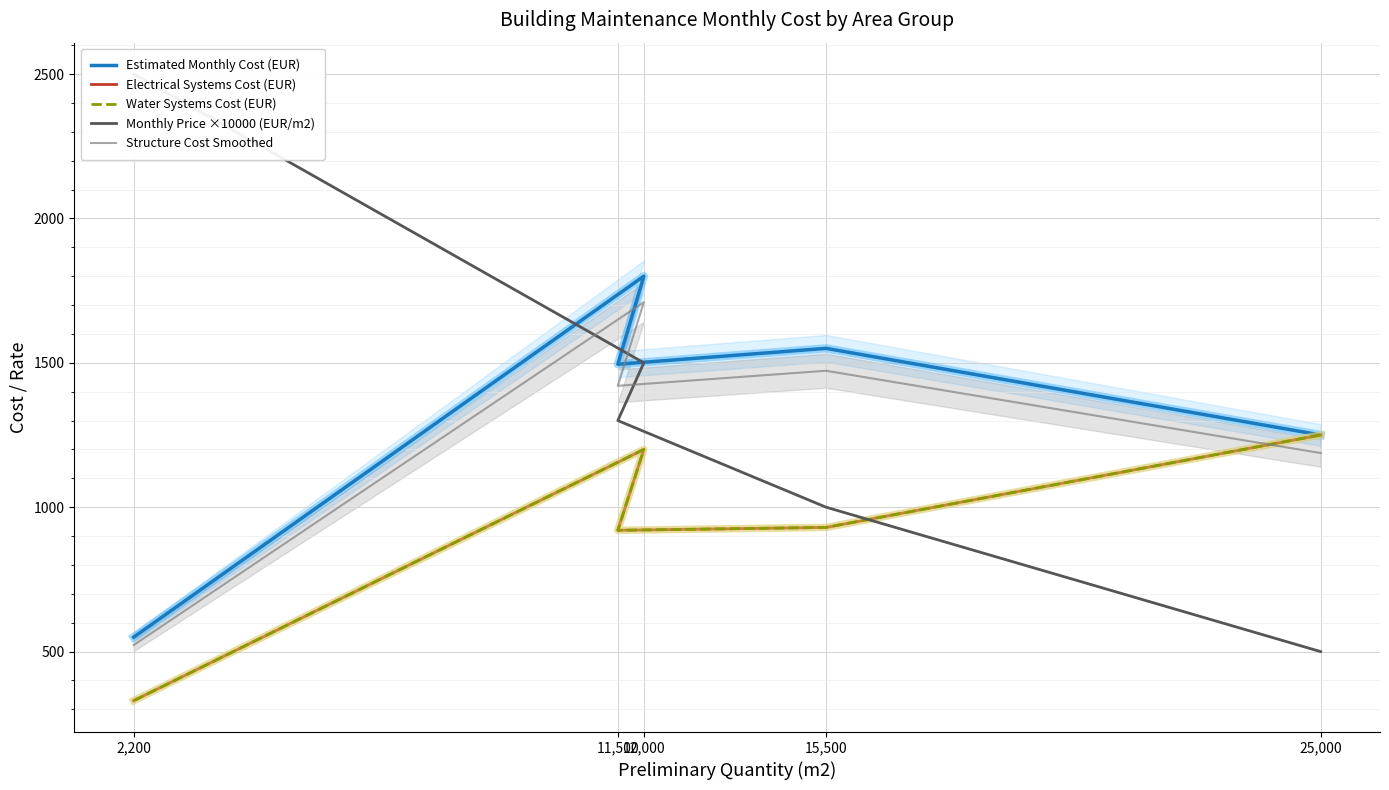

Is the value of Electrical Systems Cost (EUR) at 15,500 greater than the value of Monthly Price ×10000 (EUR/m2) at 15,500?

No